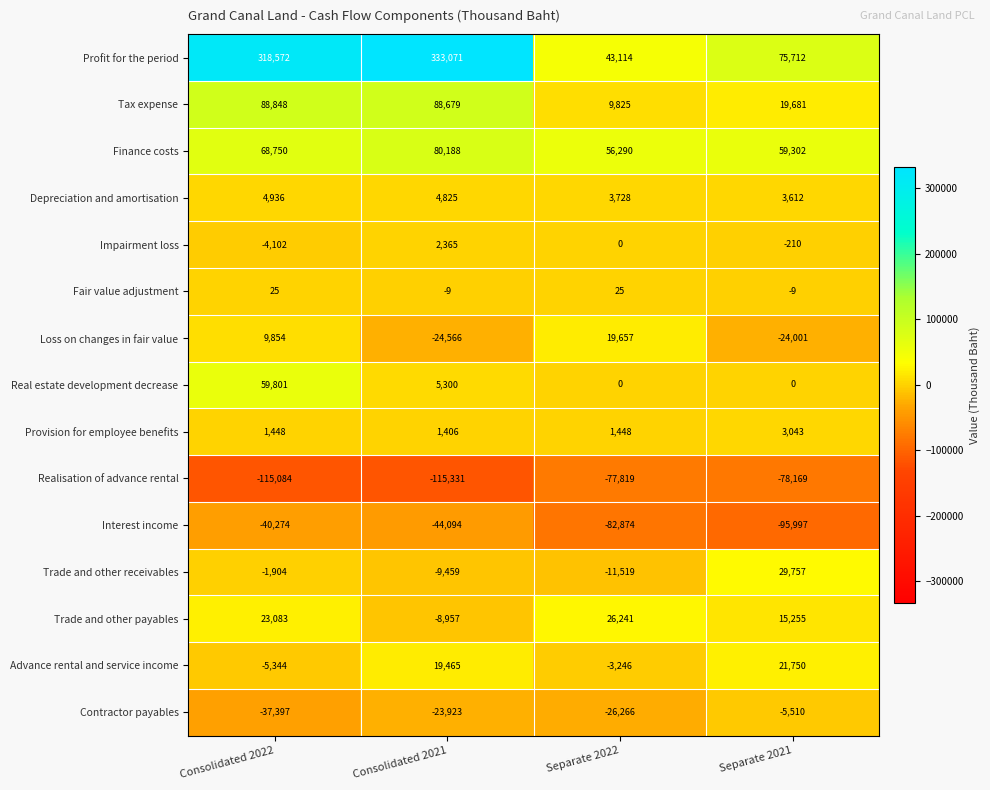

At how many categories does at least one series exceed 202763?

2